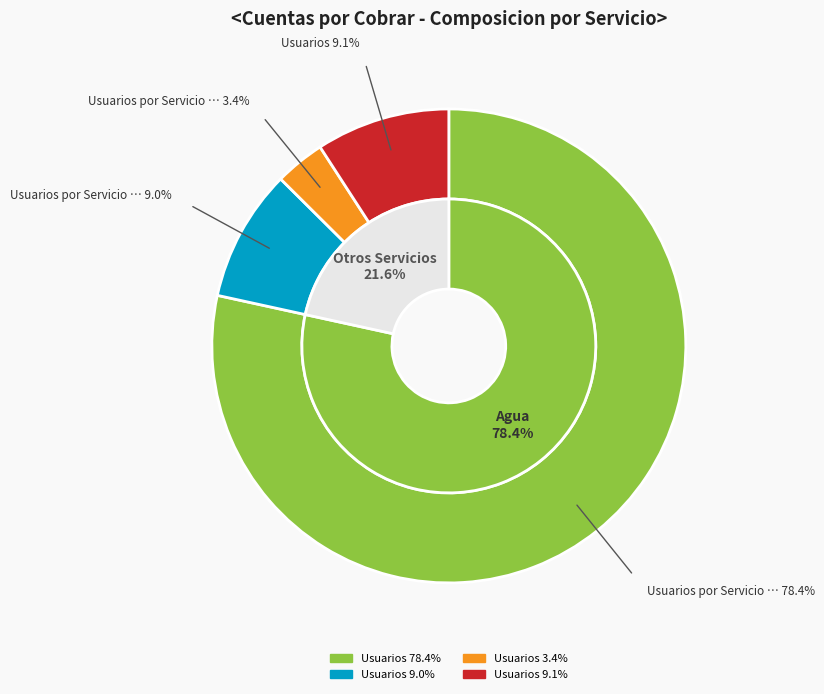

Does any single category account for the majority?

Yes